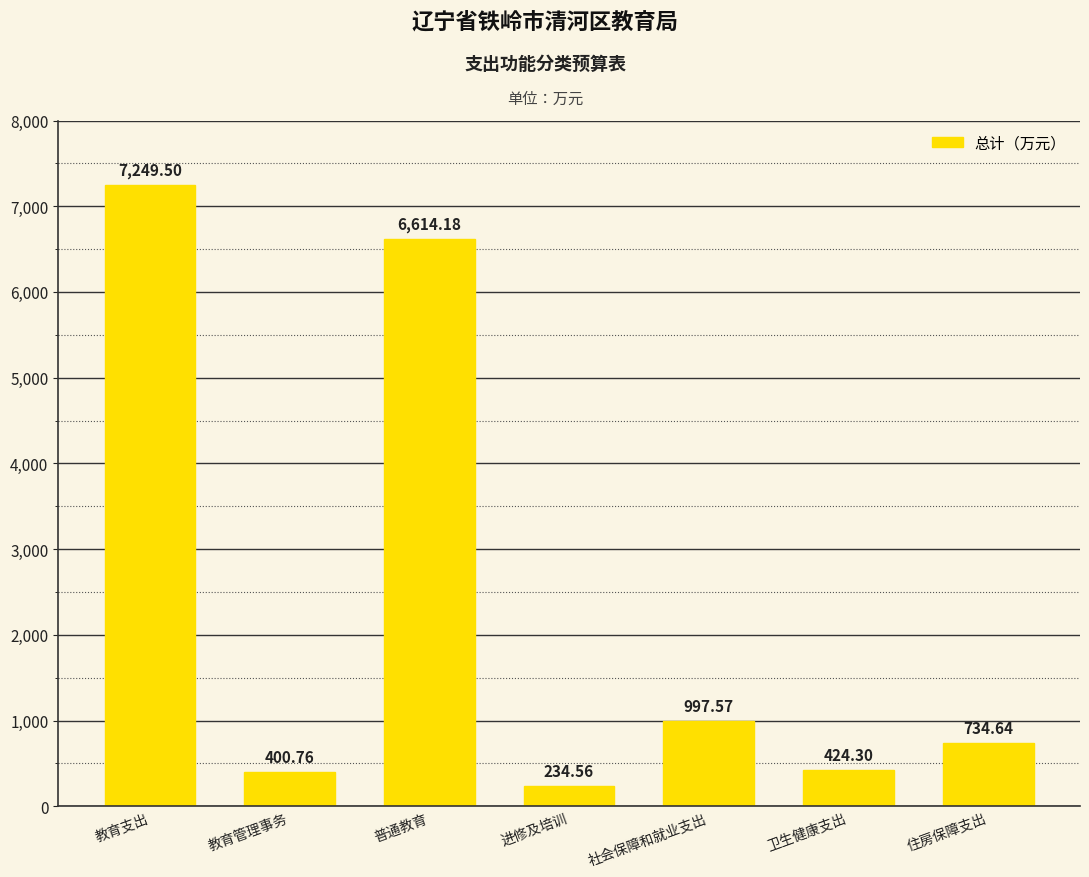

Rank the categories by value from highest to lowest.

教育支出, 普通教育, 社会保障和就业支出, 住房保障支出, 卫生健康支出, 教育管理事务, 进修及培训